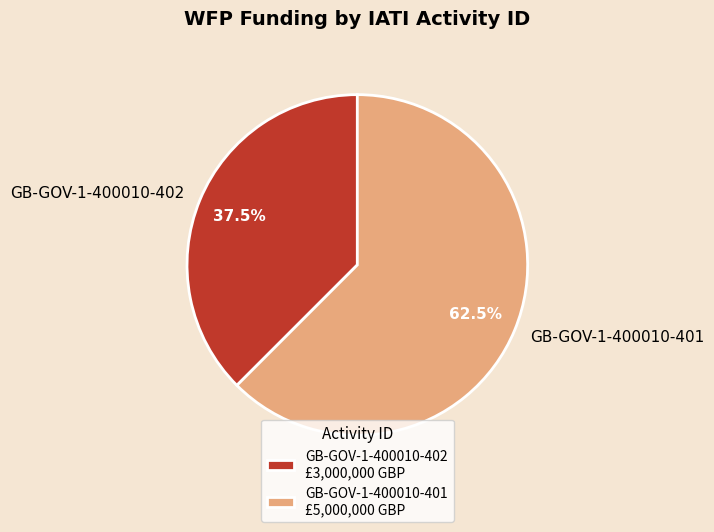

Which category has the biggest portion of the pie?

GB-GOV-1-400010-401